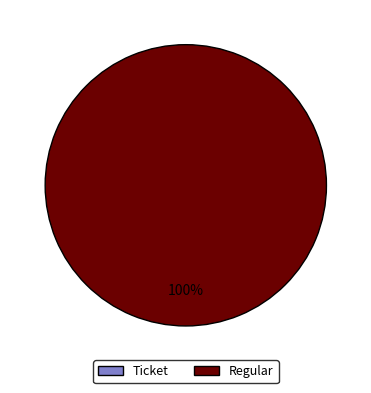

What is the majority slice?

Regular (io_index=27)